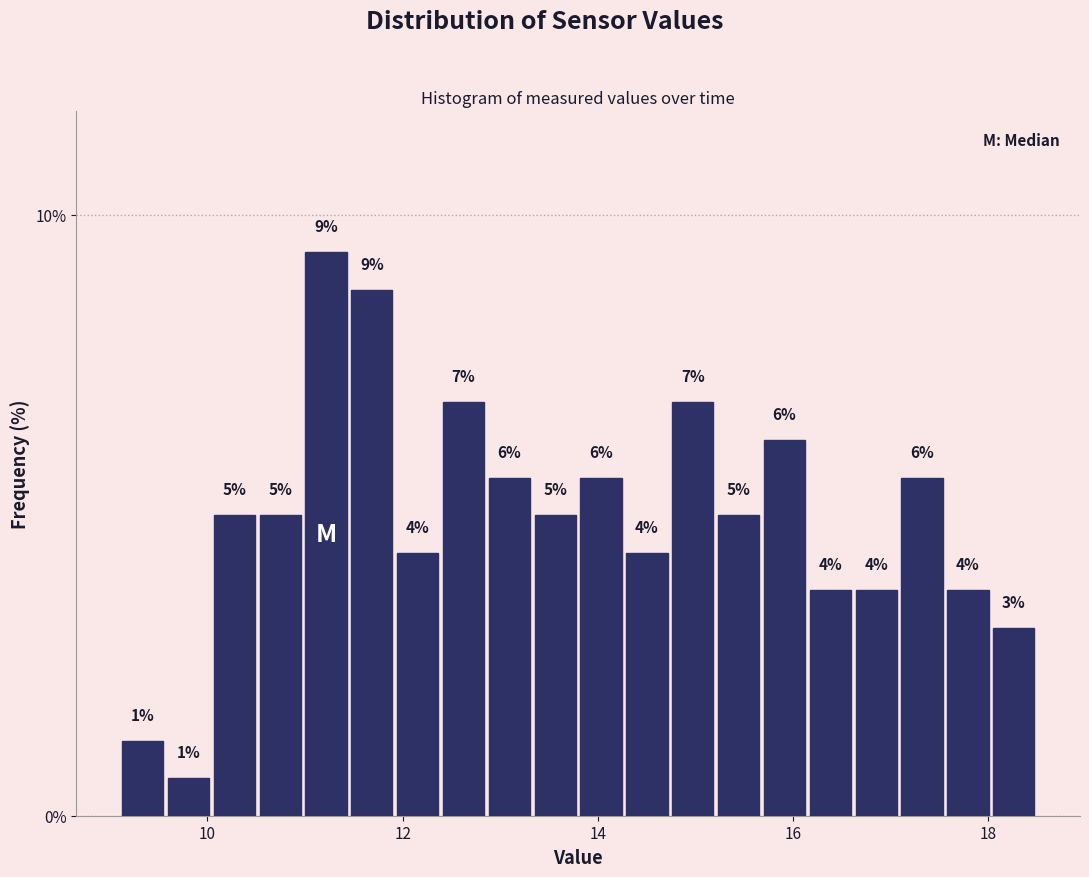

Read against the x-axis, roughly where is the centre of the tallest bar?

11.2